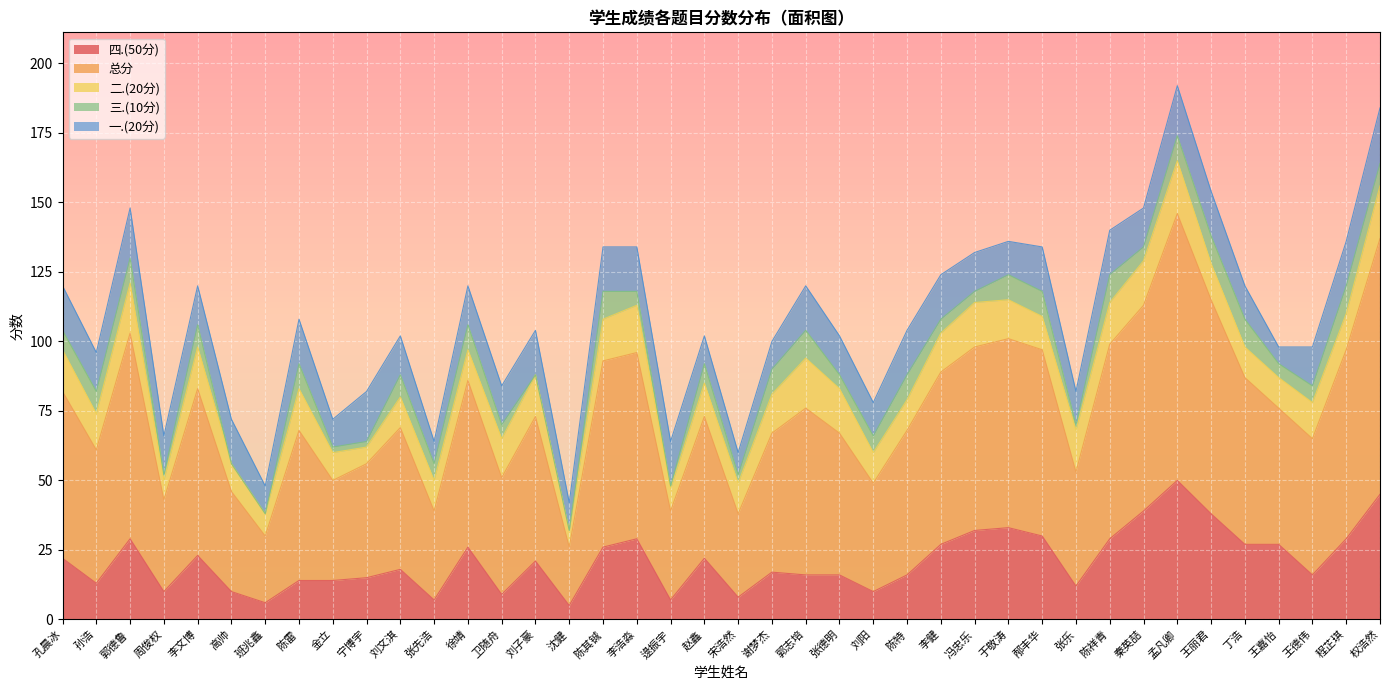

What is the greatest value displayed?

96